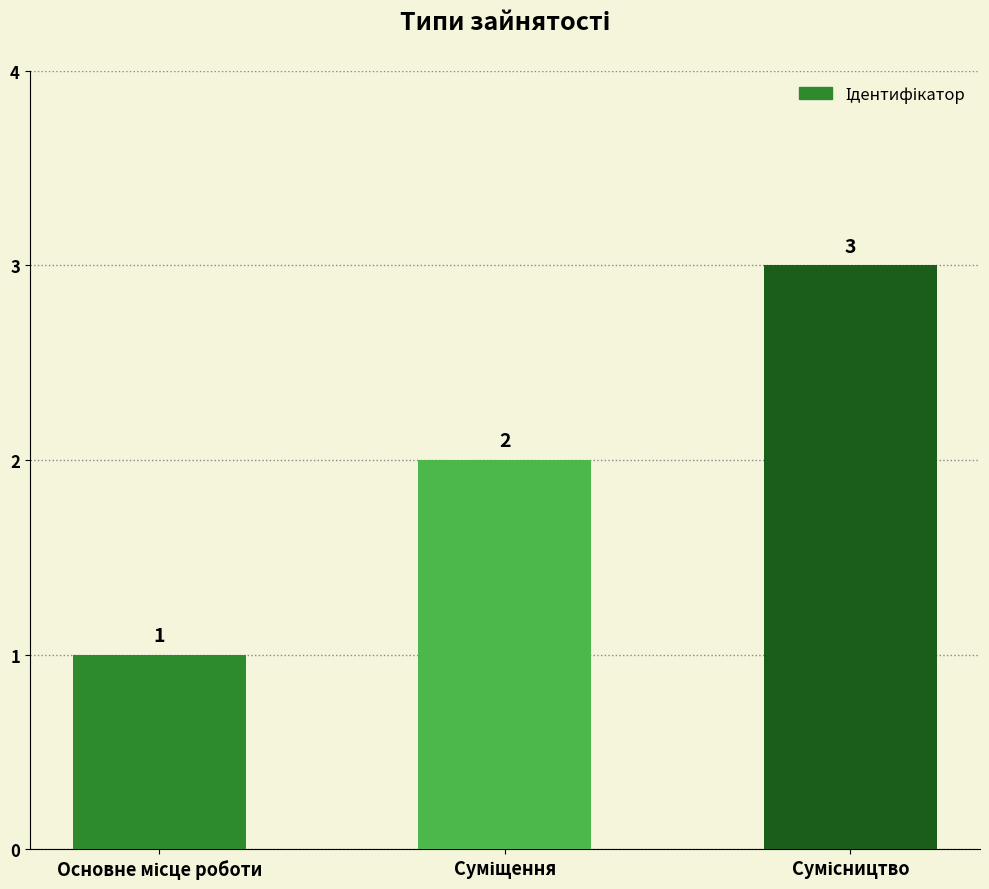

What is the difference between the maximum and second lowest values?

1